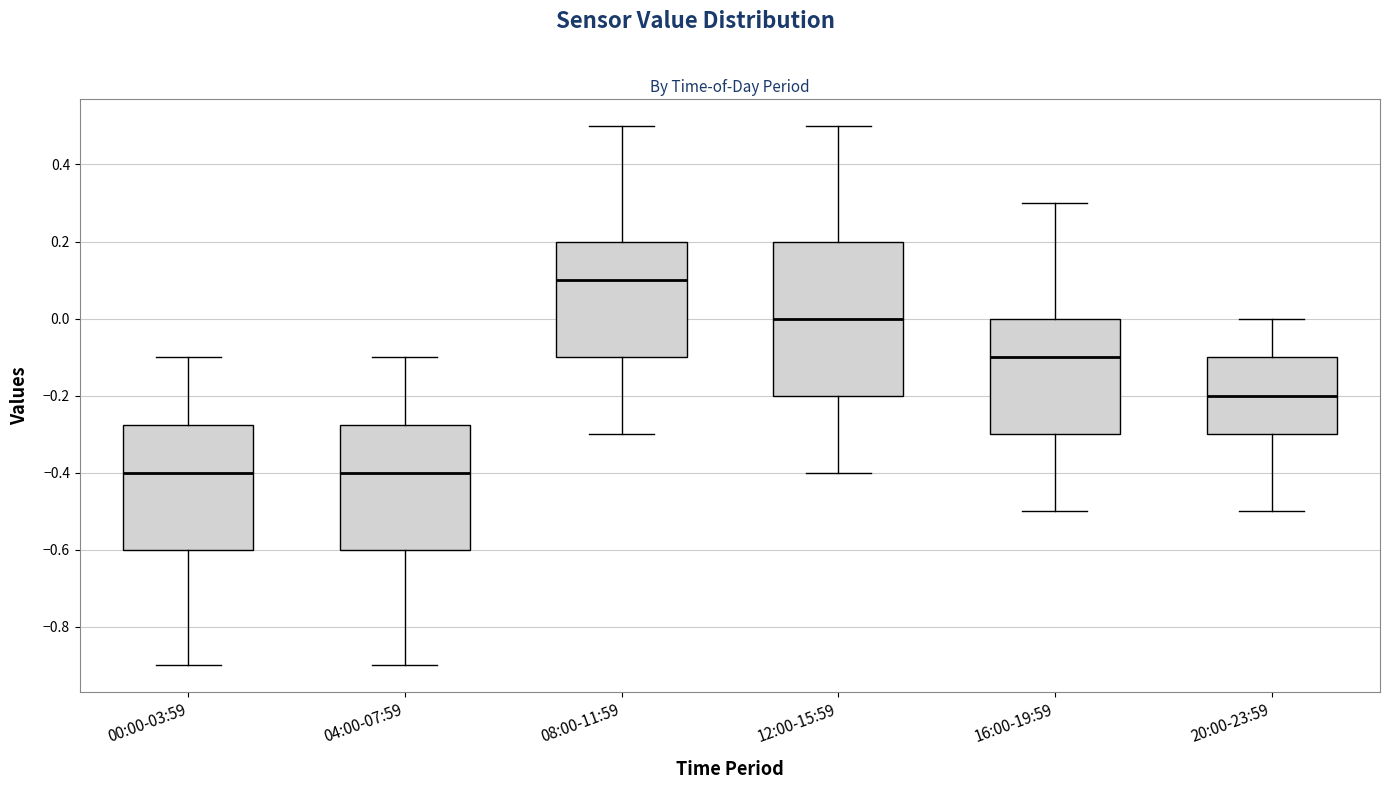

Which box has the highest median line?

08:00-11:59